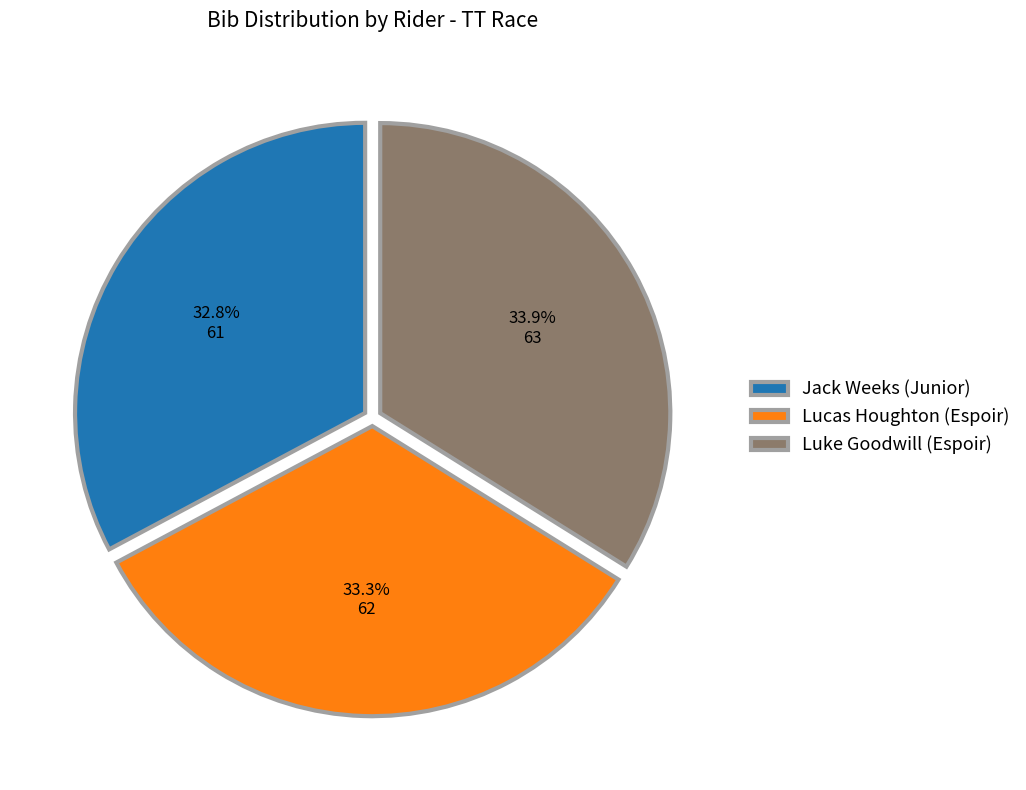

To the nearest percent, what is the average slice percentage?

33%